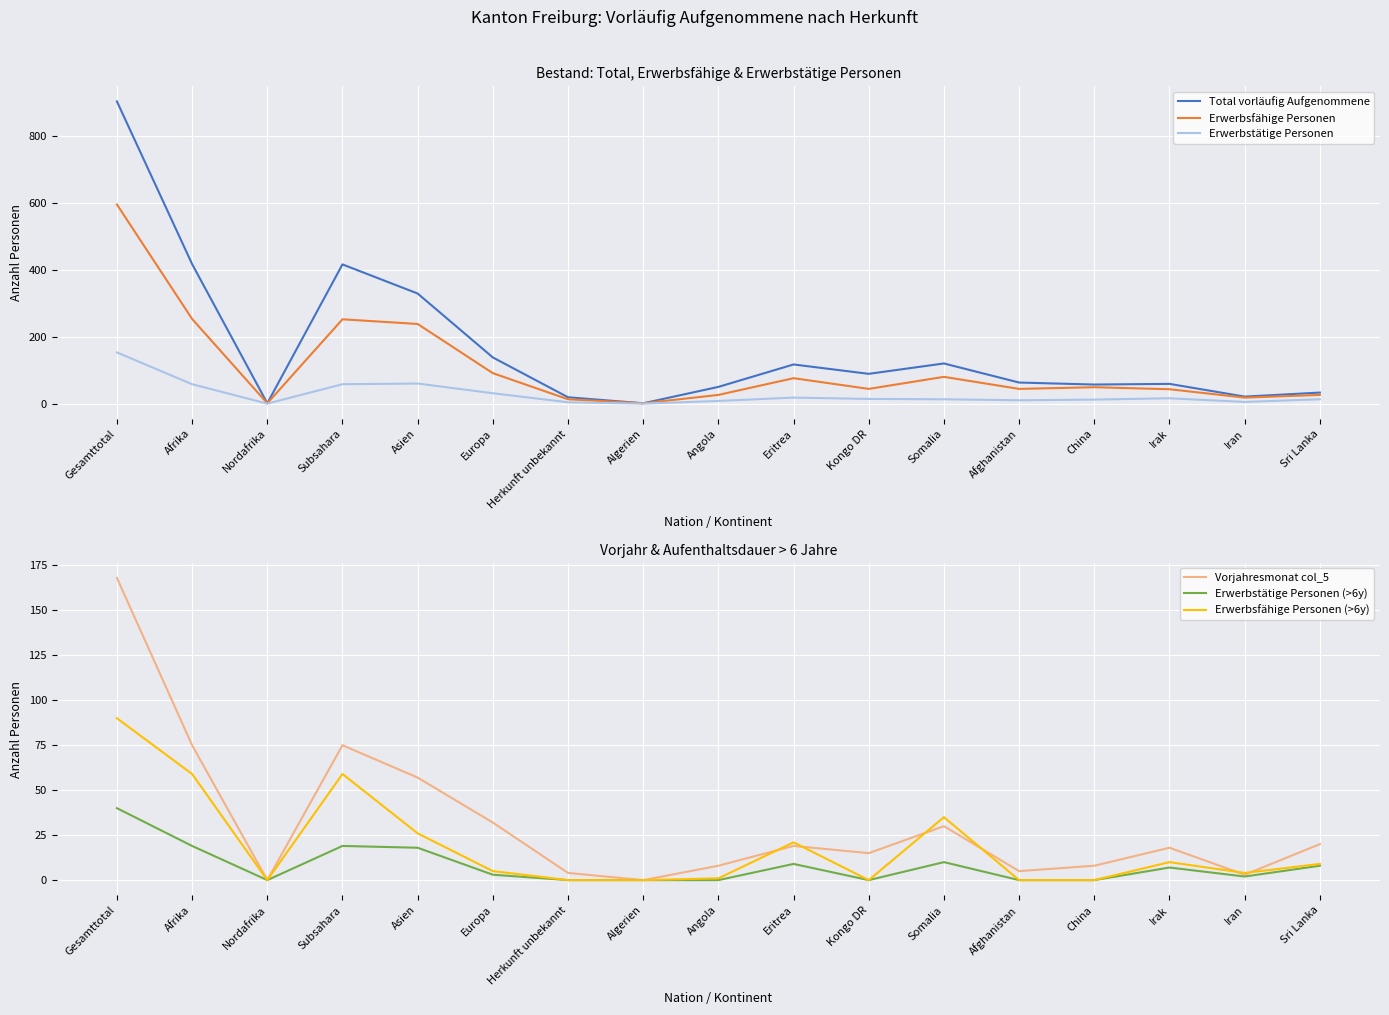

How many interior local valleys does the Erwerbsfähige Personen (>6y) series have?

3